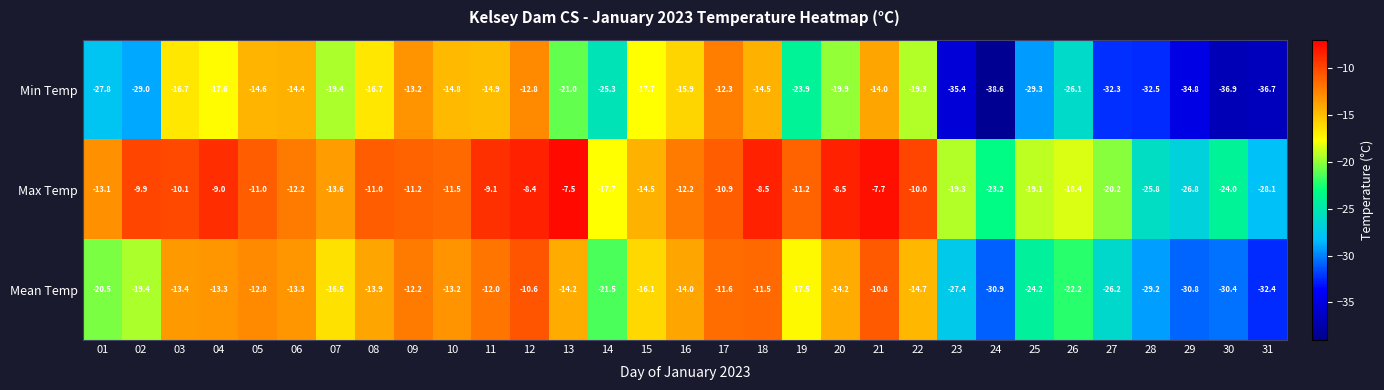

List the series in order of their overall mean, lowest first.

Min Temp, Mean Temp, Max Temp